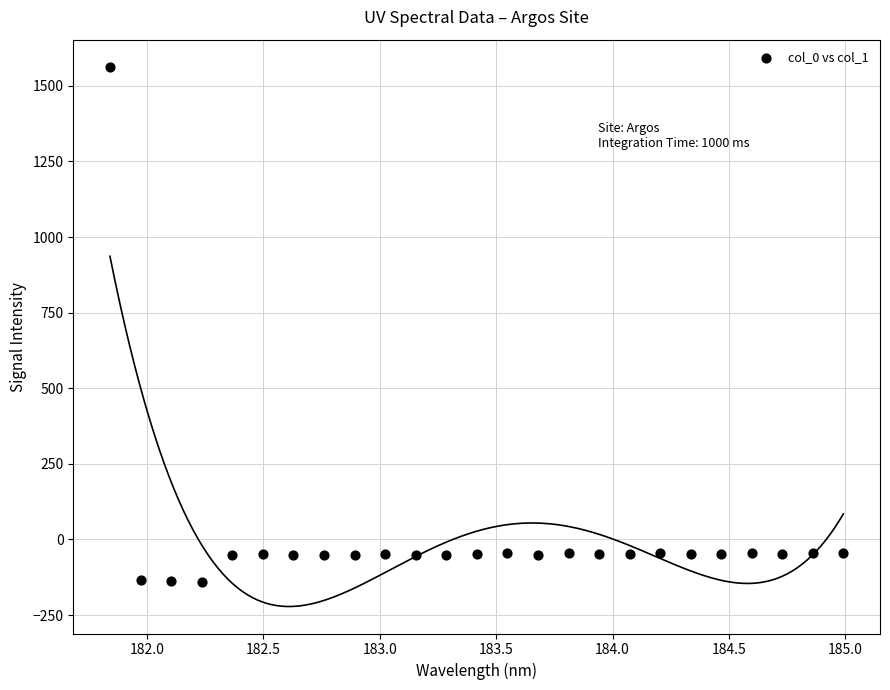

What is the range of X values (max minus min)?

3.1